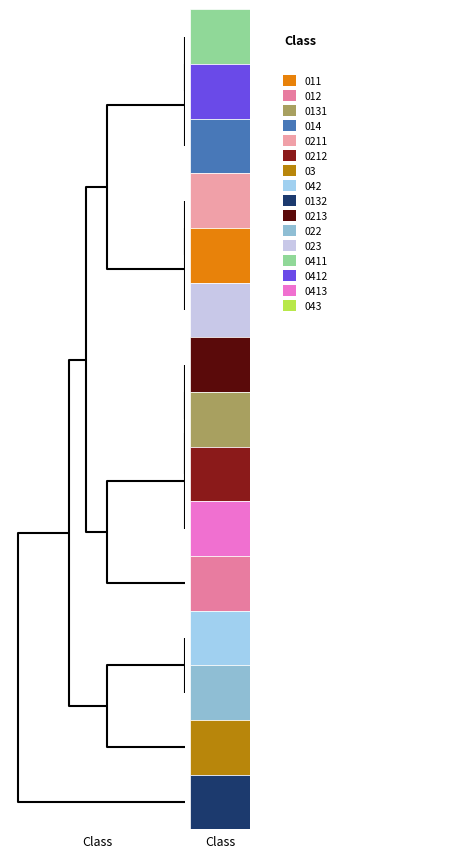

At how many categories does at least one series exceed 0?

4